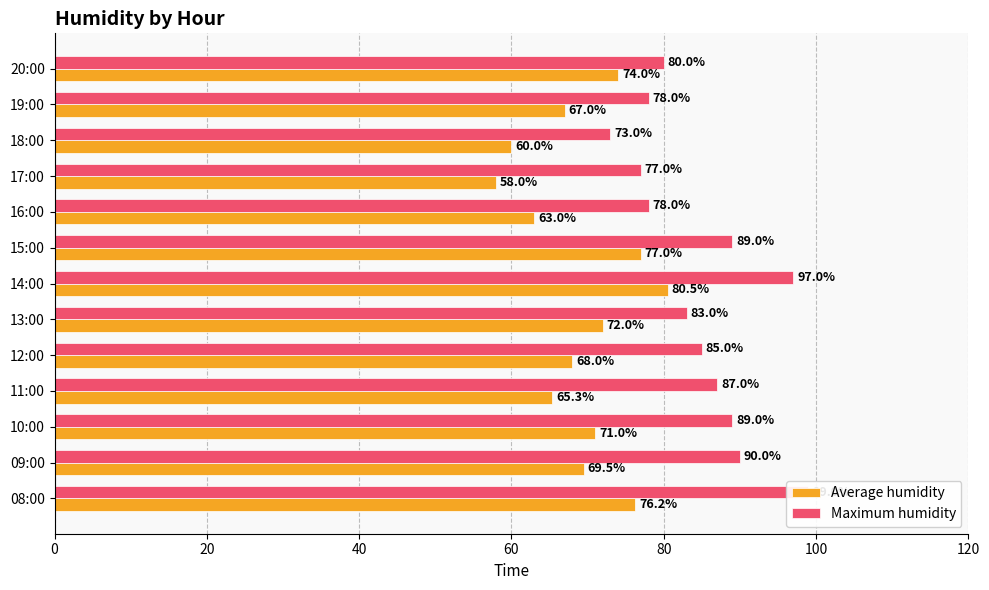

How many values in the Maximum humidity series exceed 85?

6